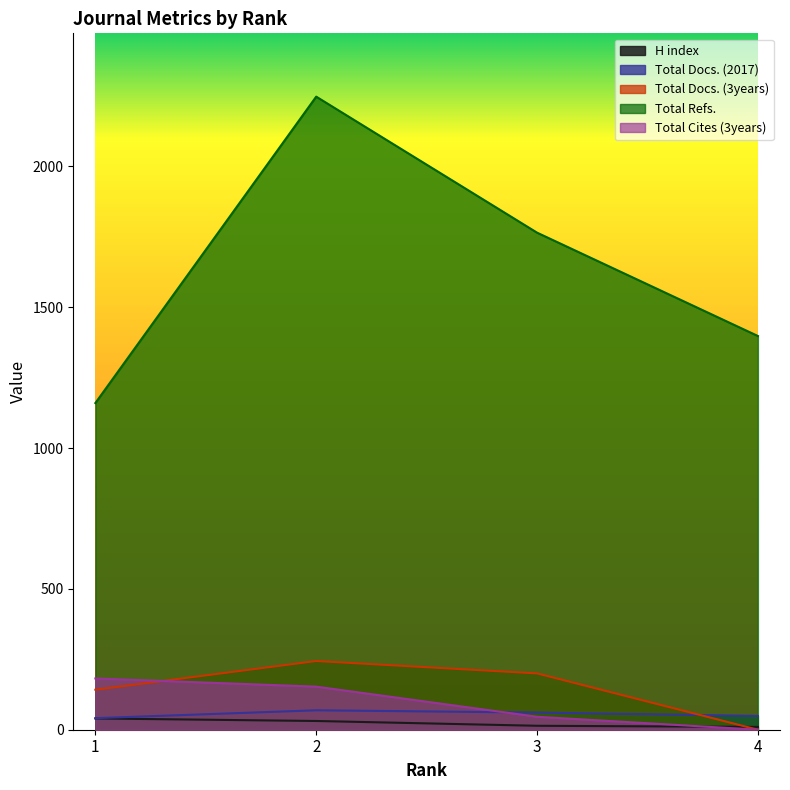

How many values in the Total Cites (3years) series are below 153?

2